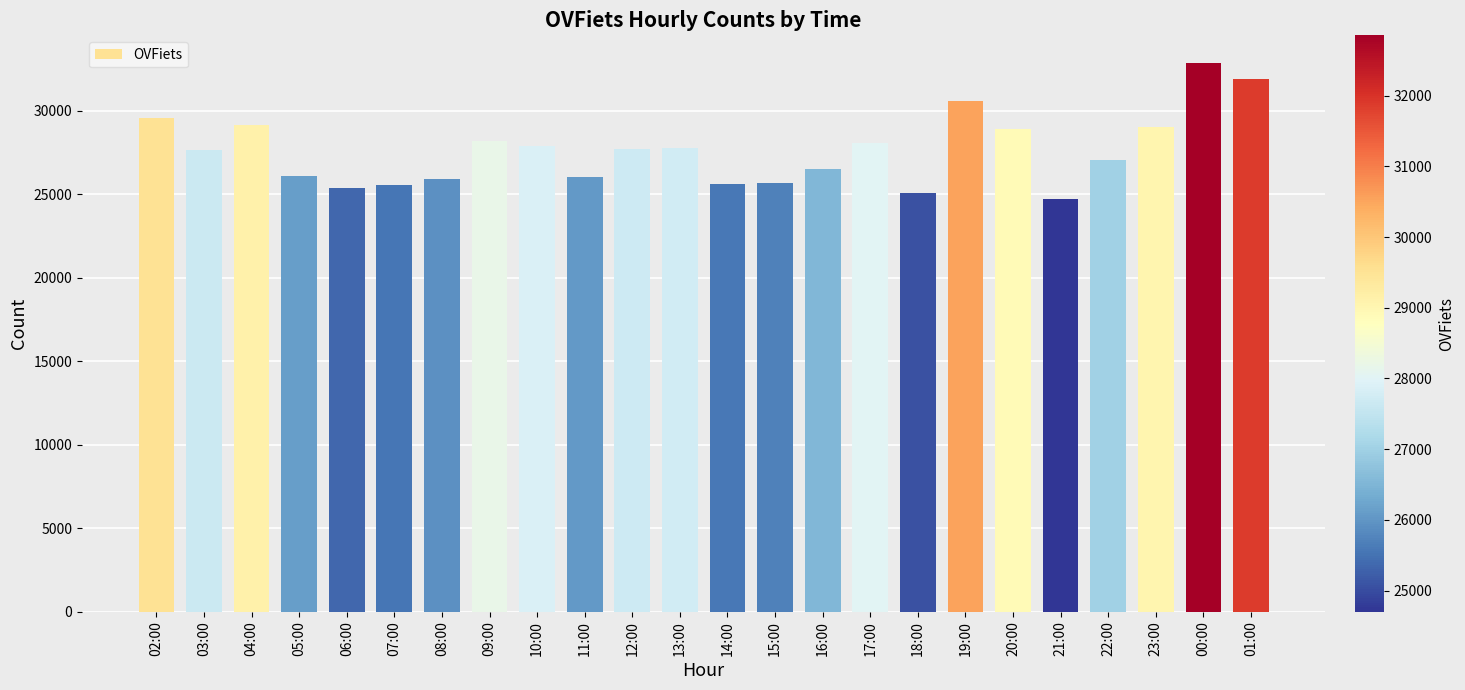

The value at 10:00 is 27856. True or false?

True